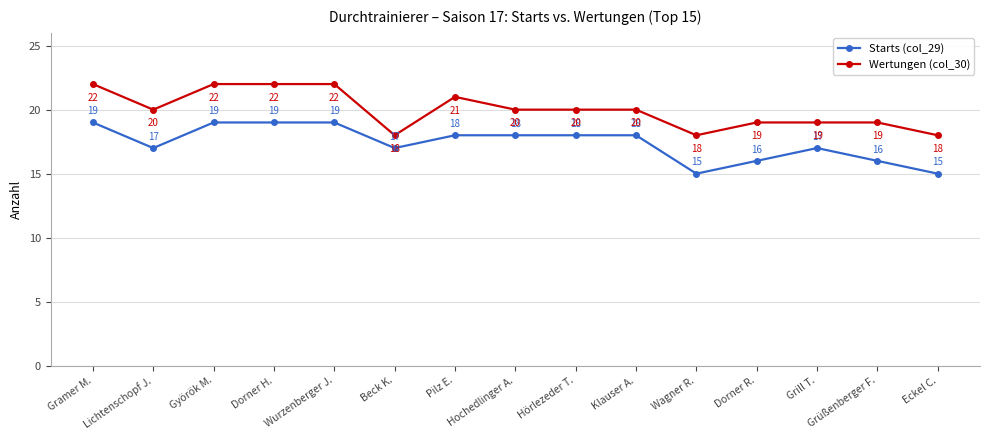

How many distinct data groups are displayed?

2